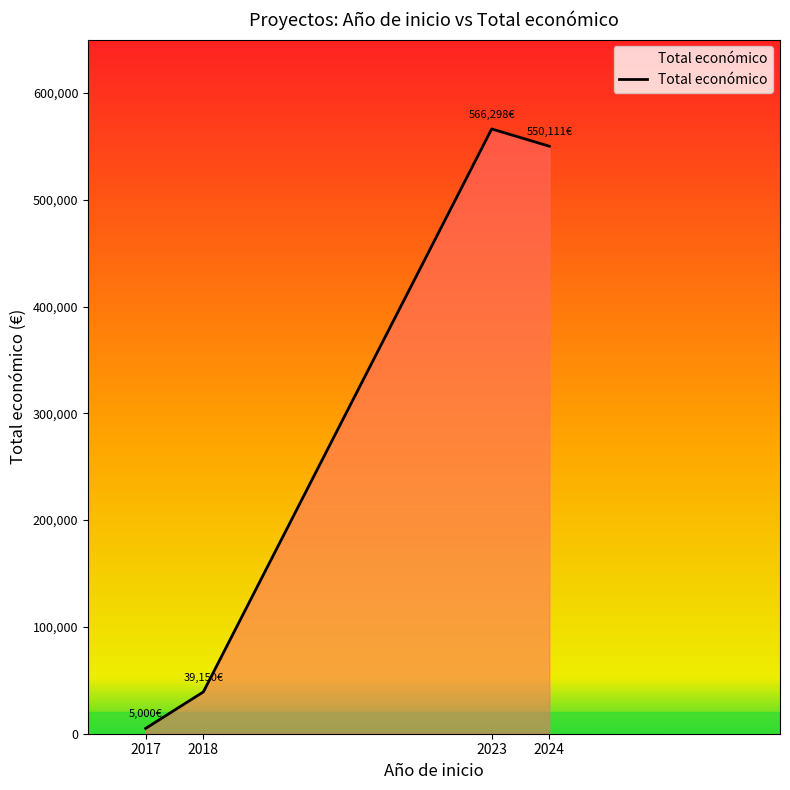

Rank the categories by value from lowest to highest.

2017, 2018, 2024, 2023